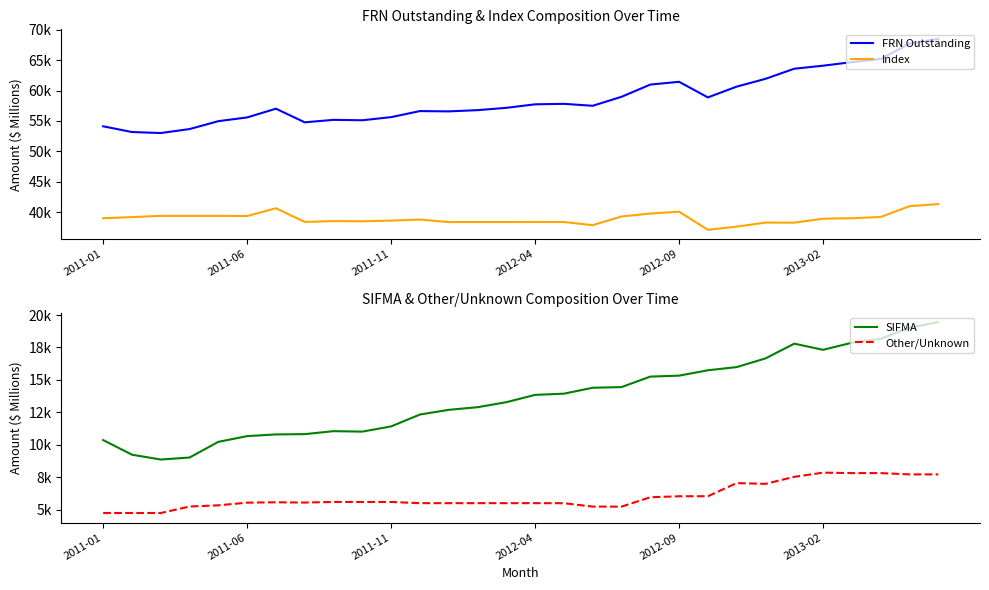

List the labels in order of Other/Unknown value, largest first.

25, 26, 27, 28, 29, 24, 22, 23, 20, 21, 19, 8, 9, 10, 6, 7, 2013-02, 11, 12, 13, 14, 15, 16, 2012-09, 2012-04, 17, 18, 2011-01, 2011-06, 2011-11